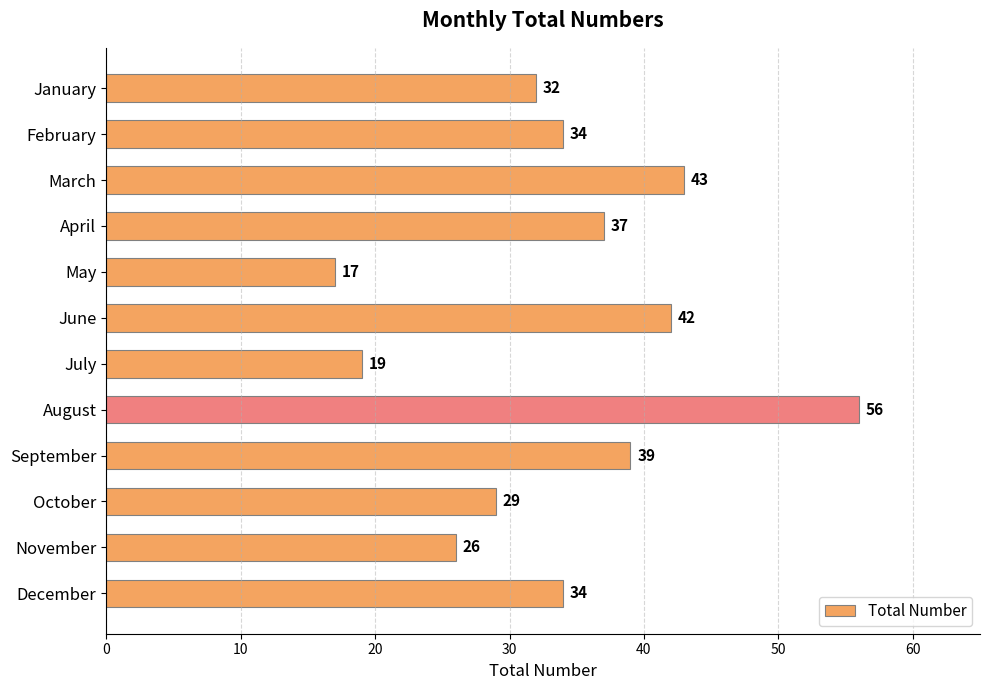

What is the value of the 9th bar from the top?

39